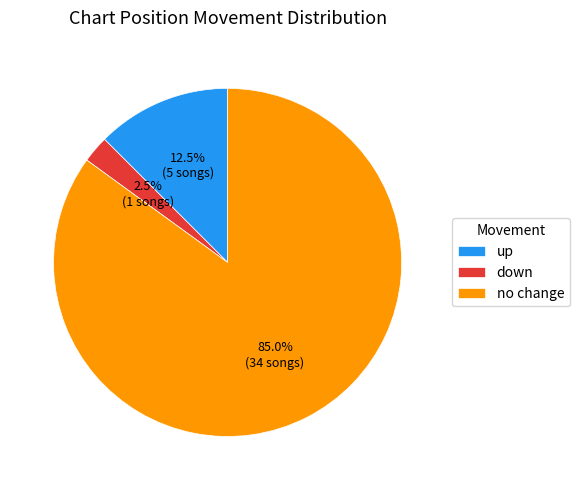

Combined, do no change and down account for over 50%?

Yes